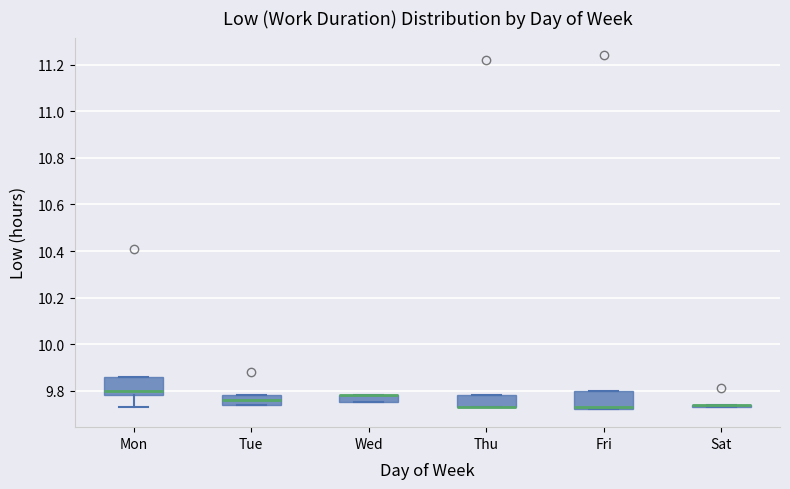

Where is the lower edge of the box for Fri on the y-axis? The values are not printed on the chart, so give them approximately, as read against the axis.

9.72